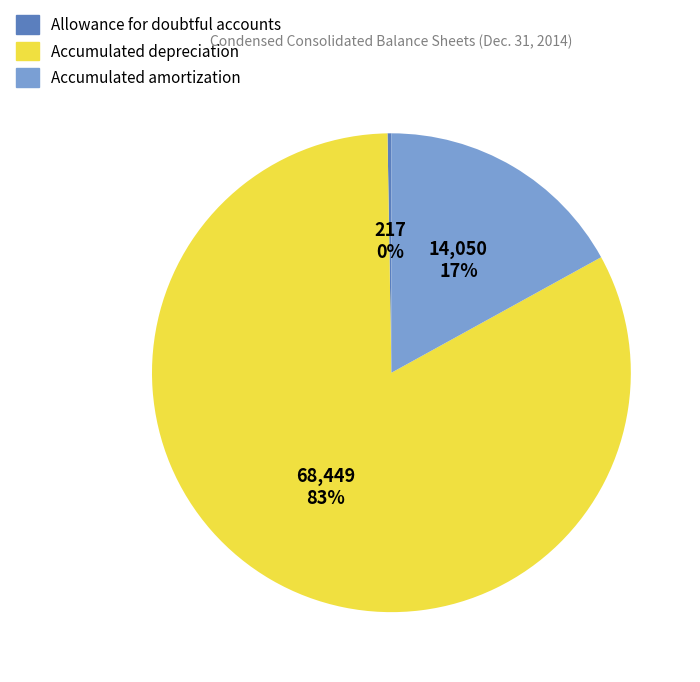

Which slice is the largest?

Accumulated depreciation